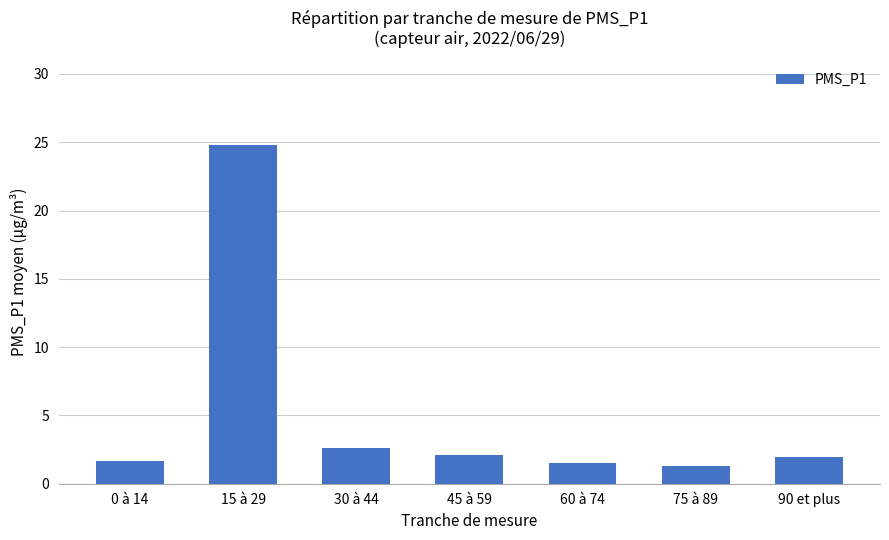

What is the change in value from 0 à 14 to 75 à 89?

-0.3